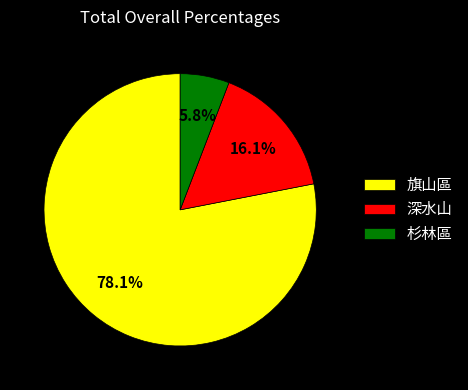

To the nearest percent, what is the combined percentage of 杉林區 and 旗山區?

84%